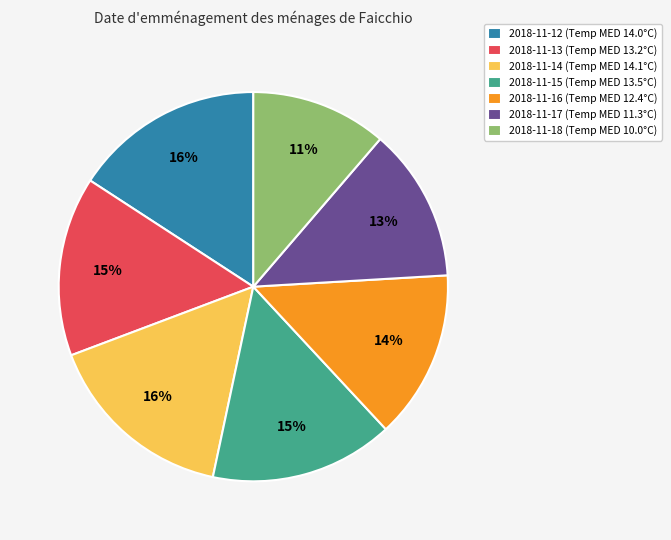

Does 2018-11-12 represent more than half of the total?

No